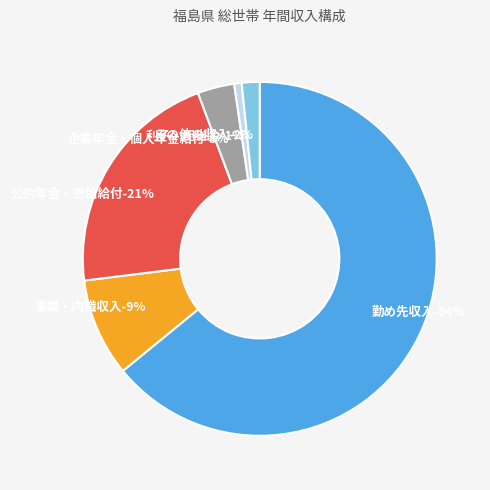

Rank the categories by value from highest to lowest.

勤め先収入, 公的年金・恩給給付, 事業・内職収入, 企業年金・個人年金給付, その他の収入, 利子・配当金